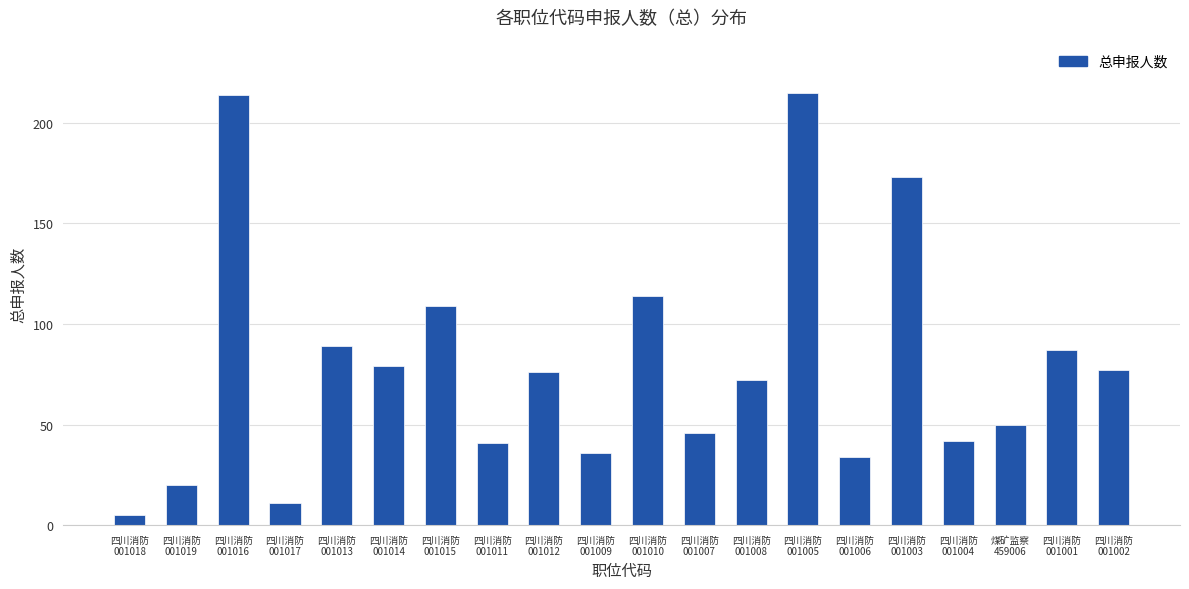

What is the difference between the maximum and second lowest values?

204